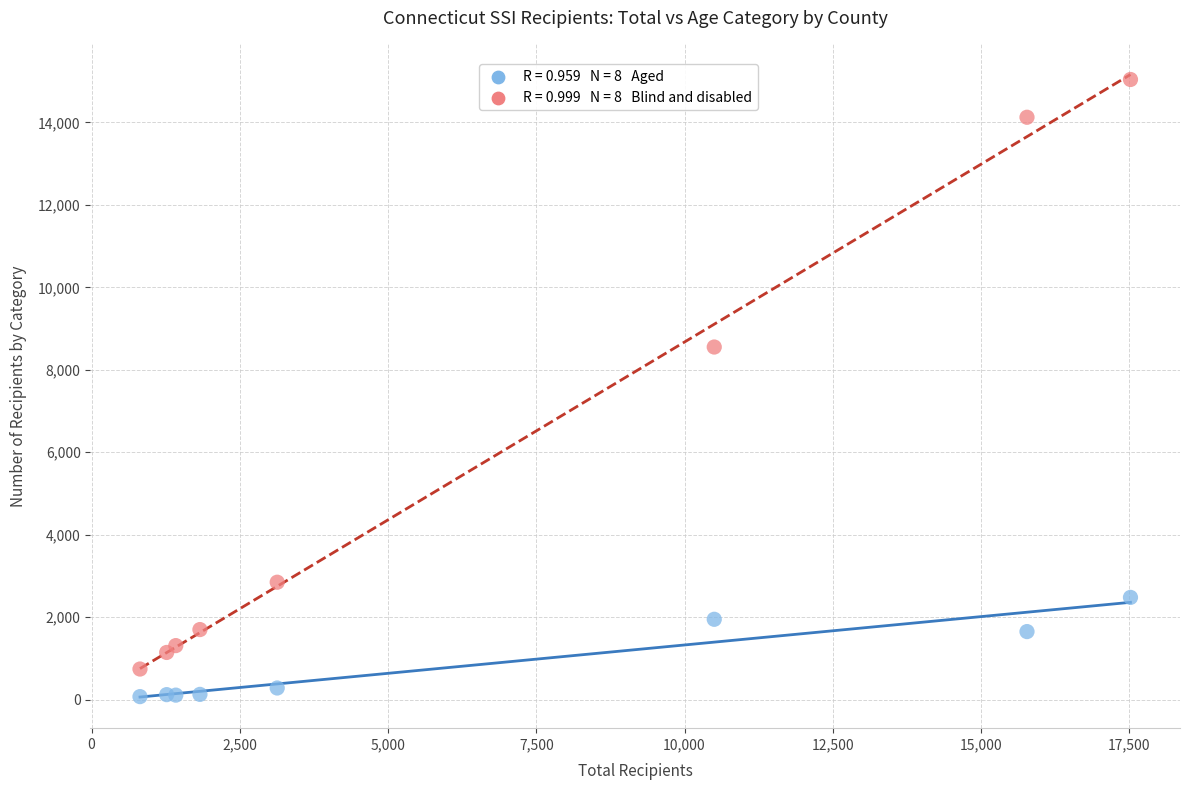

Across all series, what Y value is closest to 7557?

8552